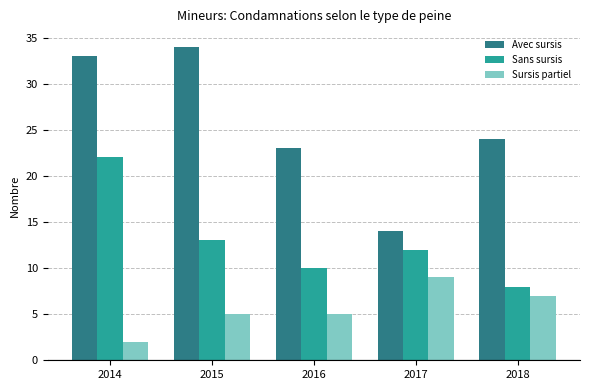

Where does the Avec sursis series first go above 24?

2014